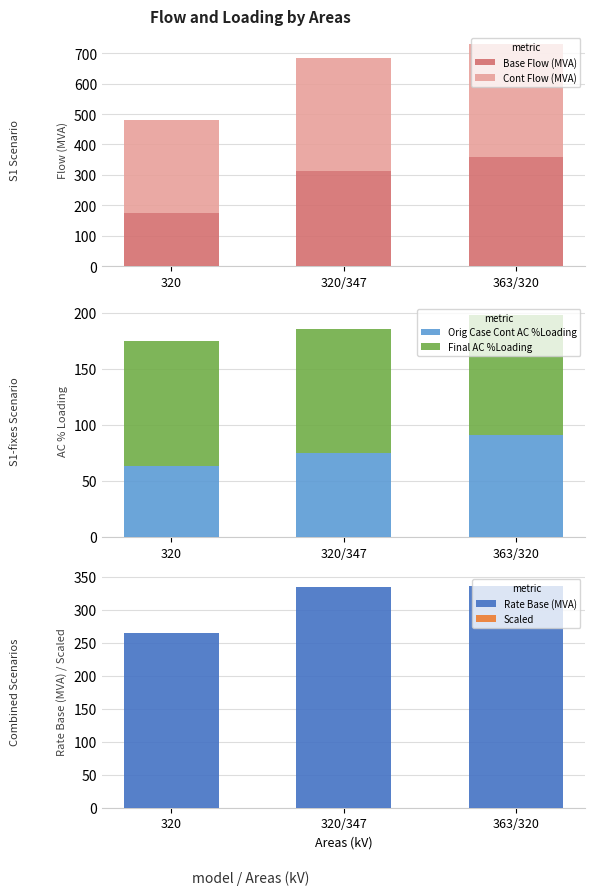

Which category has the lowest value across all series?

320/347